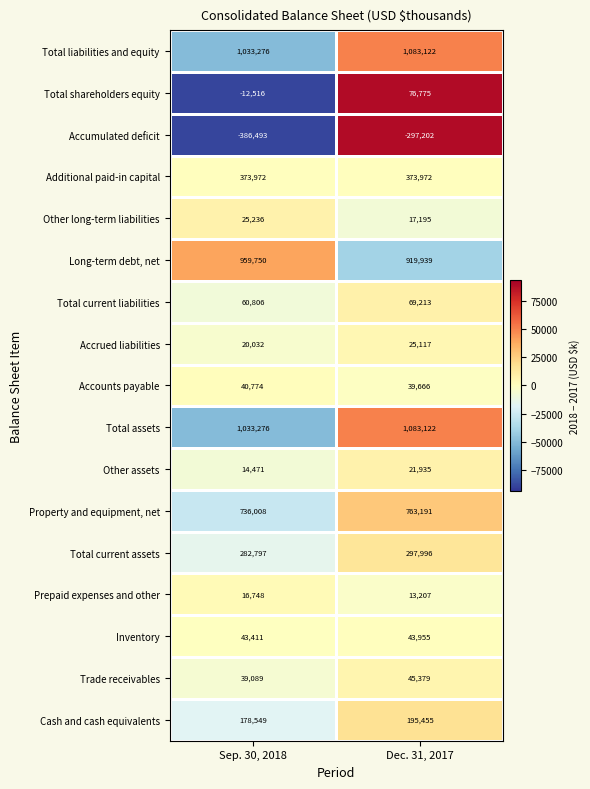

How many distinct data groups are displayed?

17